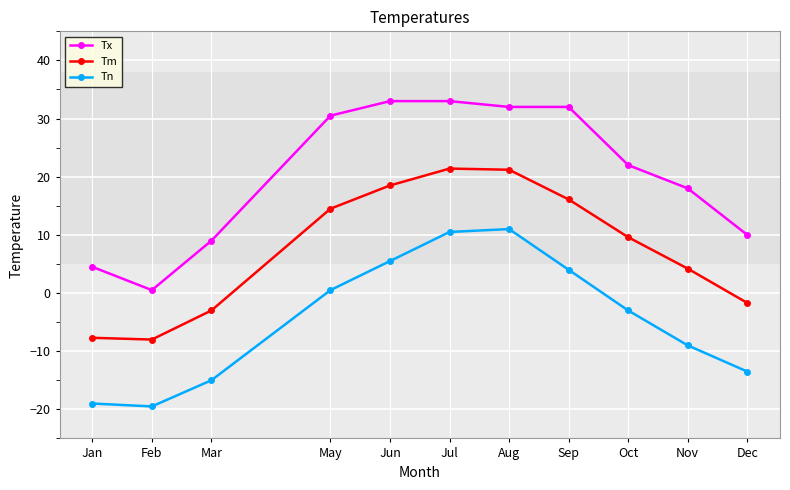

At Sep, list the series in order from largest to smallest.

Tx, Tm, Tn